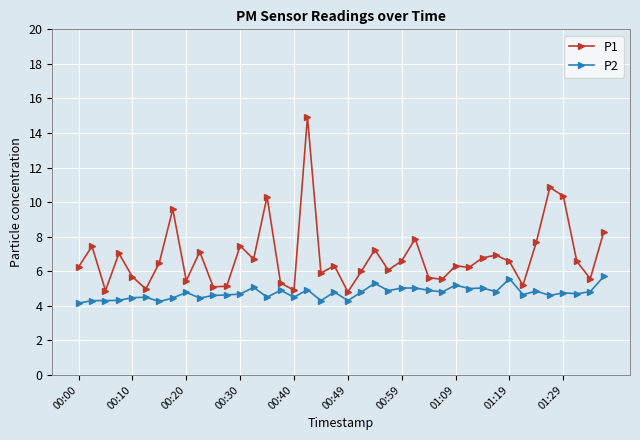

What is the maximum value shown in the chart?

14.9